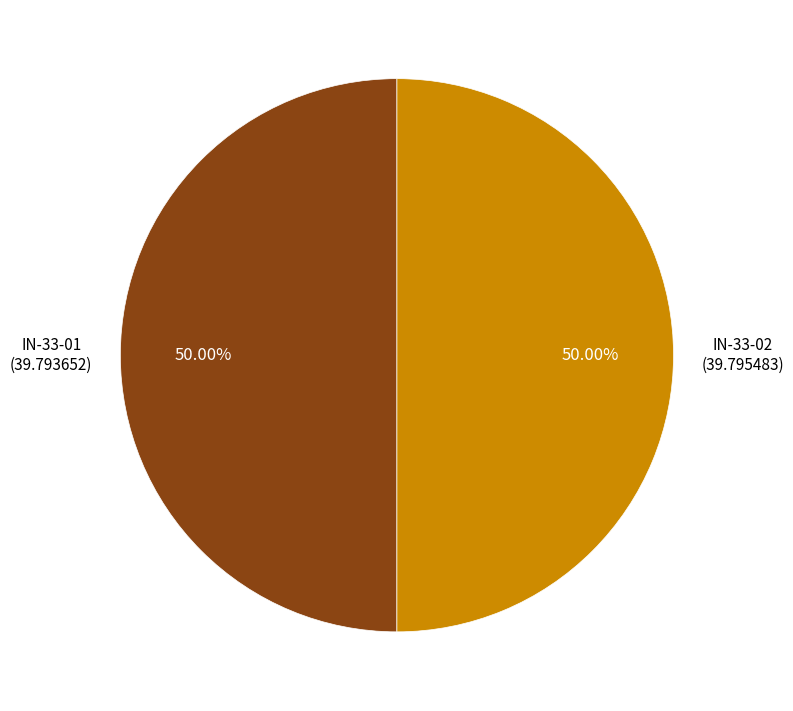

Is the sum of IN-33-02 and IN-33-01 greater than half?

Yes